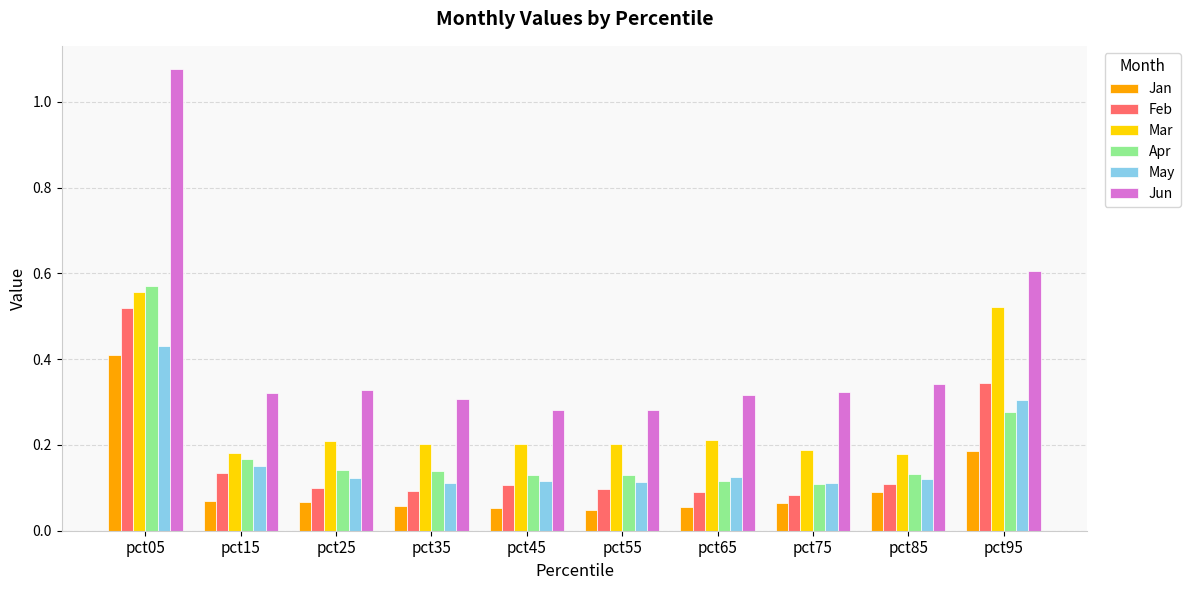

At which category does the chart reach its peak across all series?

pct05